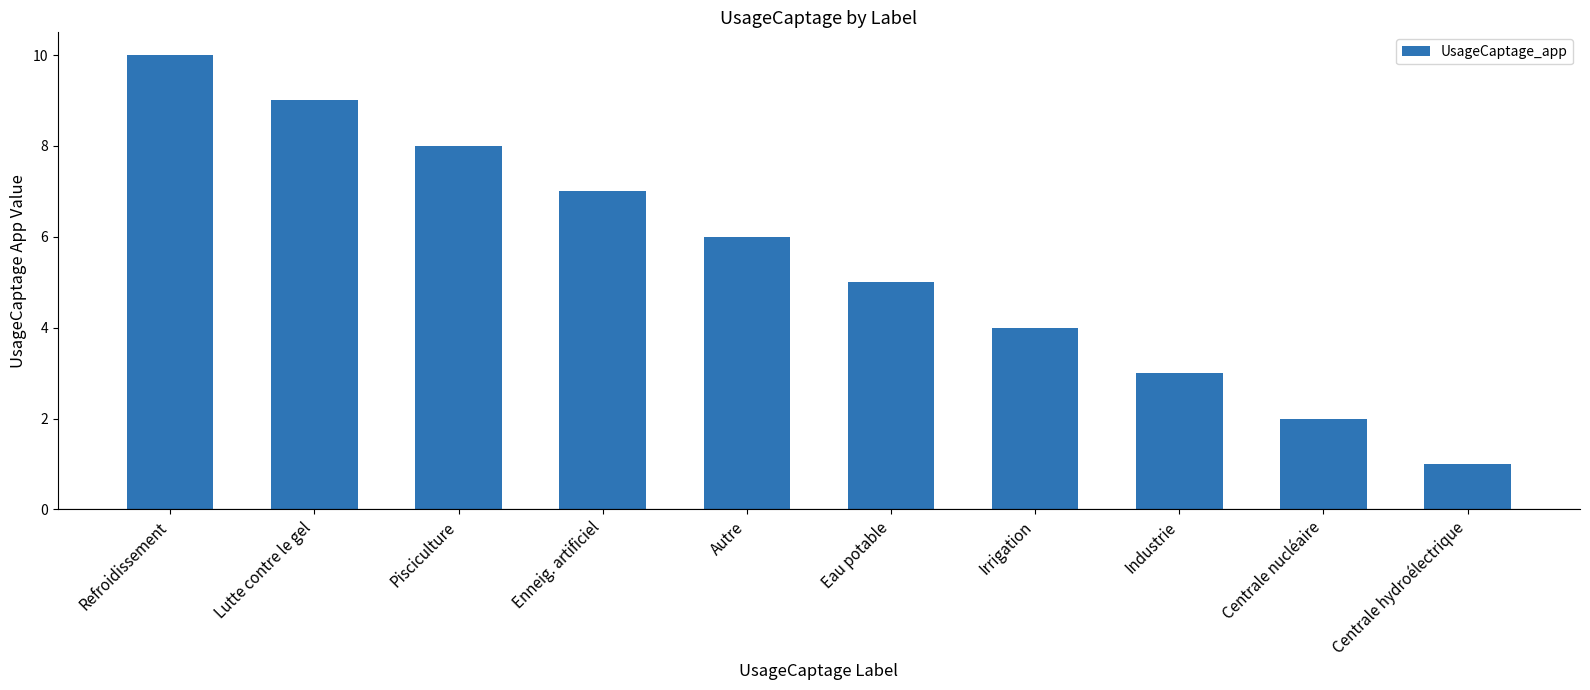

What value does the data have at Eau potable?

5